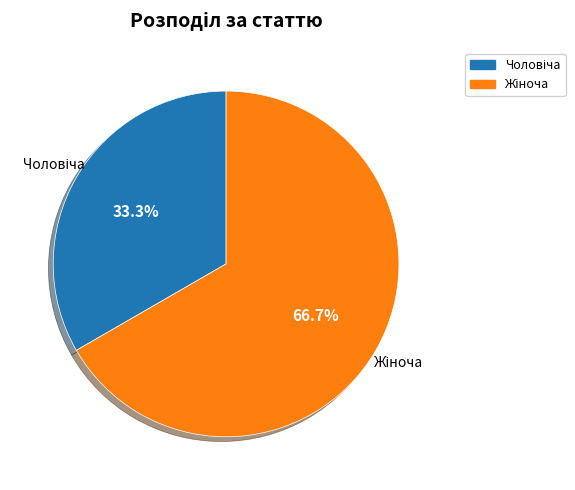

Is there a majority slice in this chart?

Yes